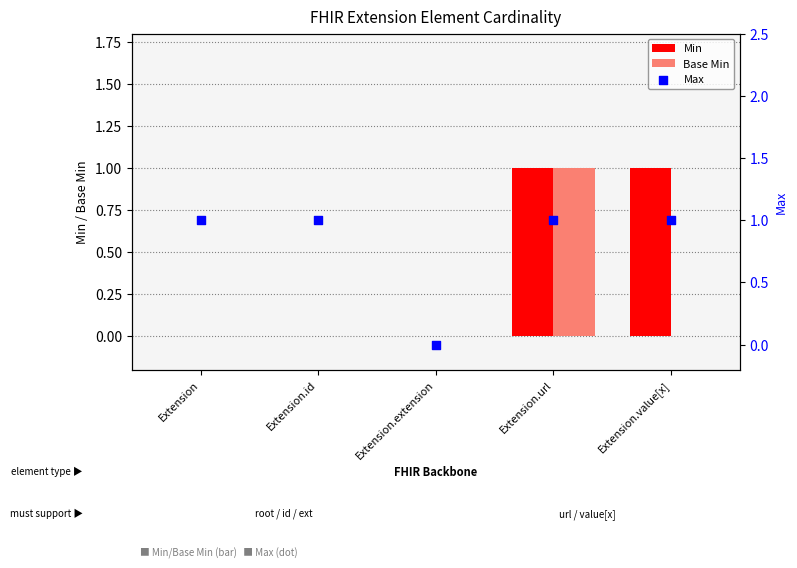

What are all the series names shown in the legend?

Min, Base Min, Max